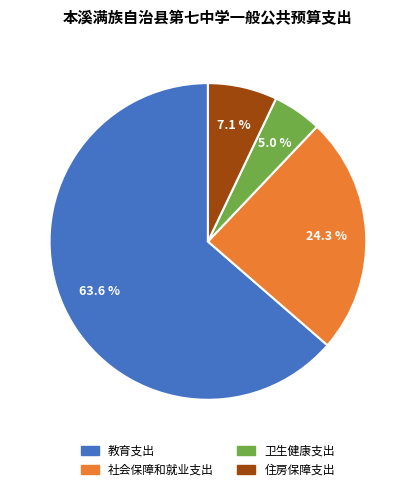

Does any single category account for the majority?

Yes